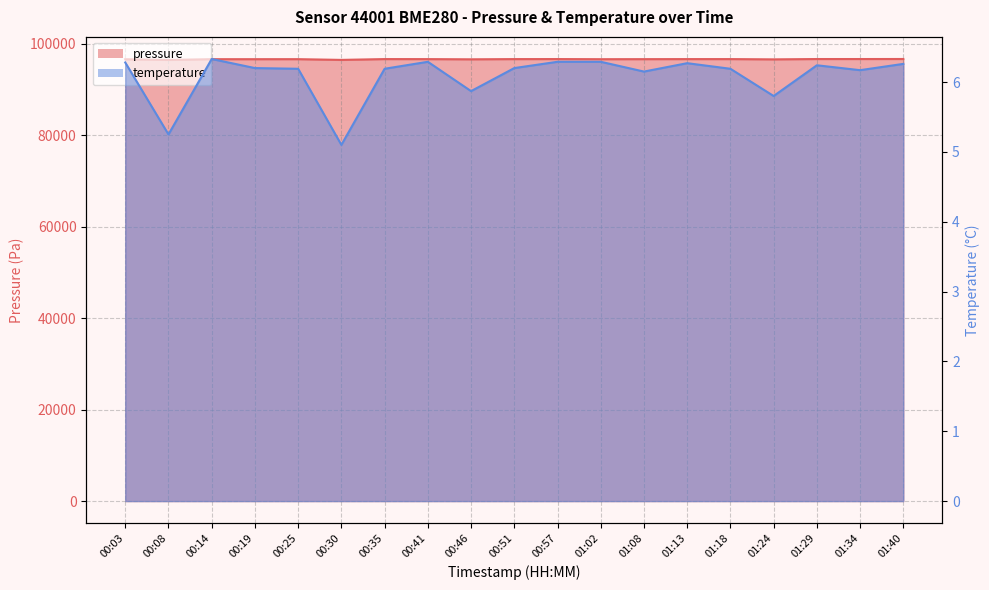

What are all the series names shown in the legend?

pressure, temperature